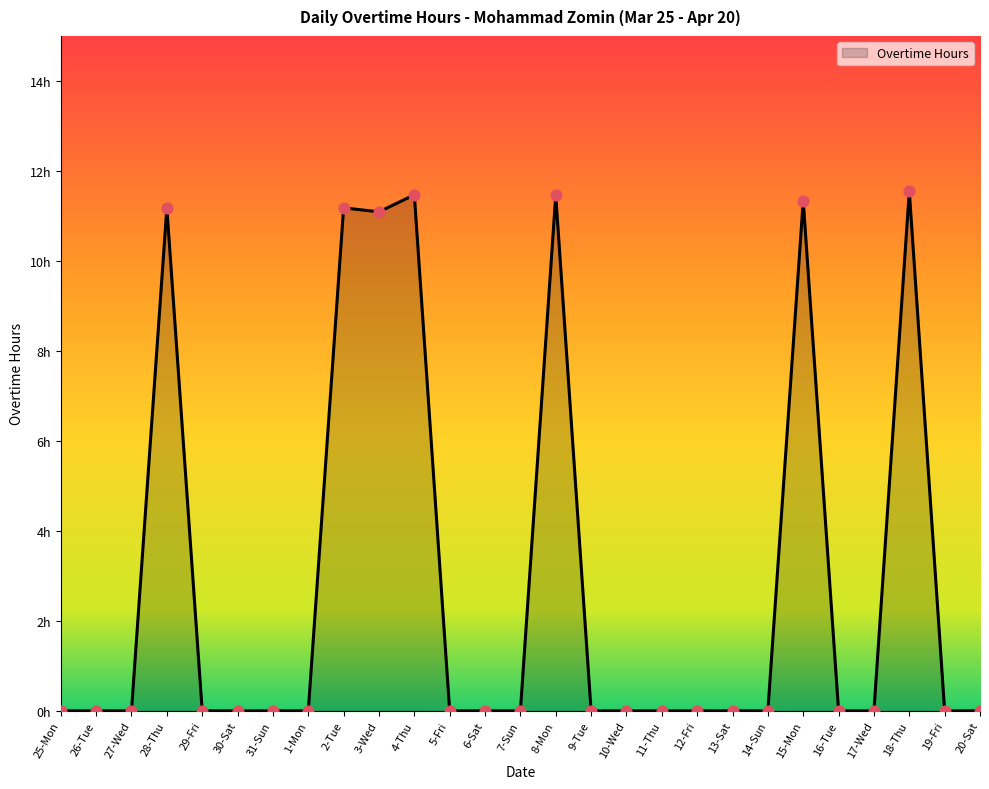

Approximately how many times larger is the value at 4-Thu compared to 3-Wed?

1.0